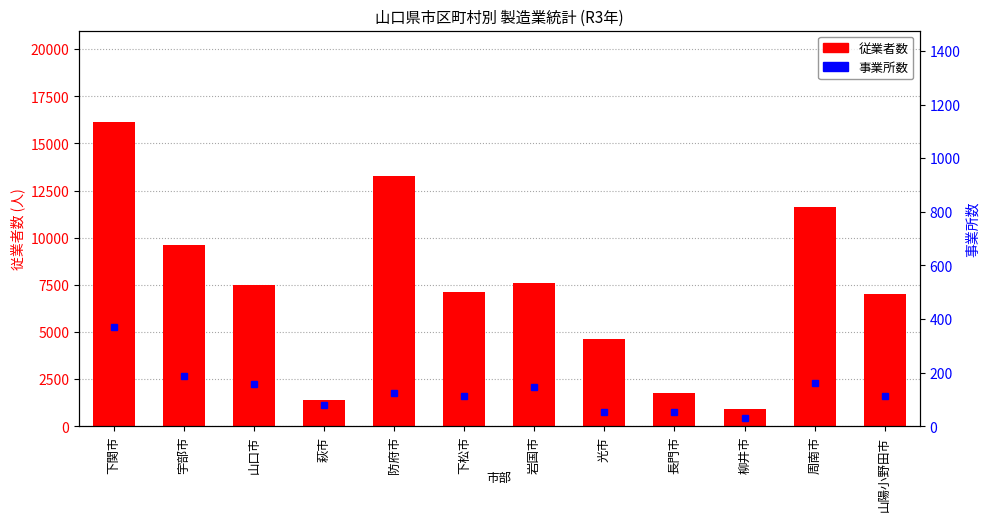

What is the difference between the maximum and second lowest values in the 従業者数 series?

14755